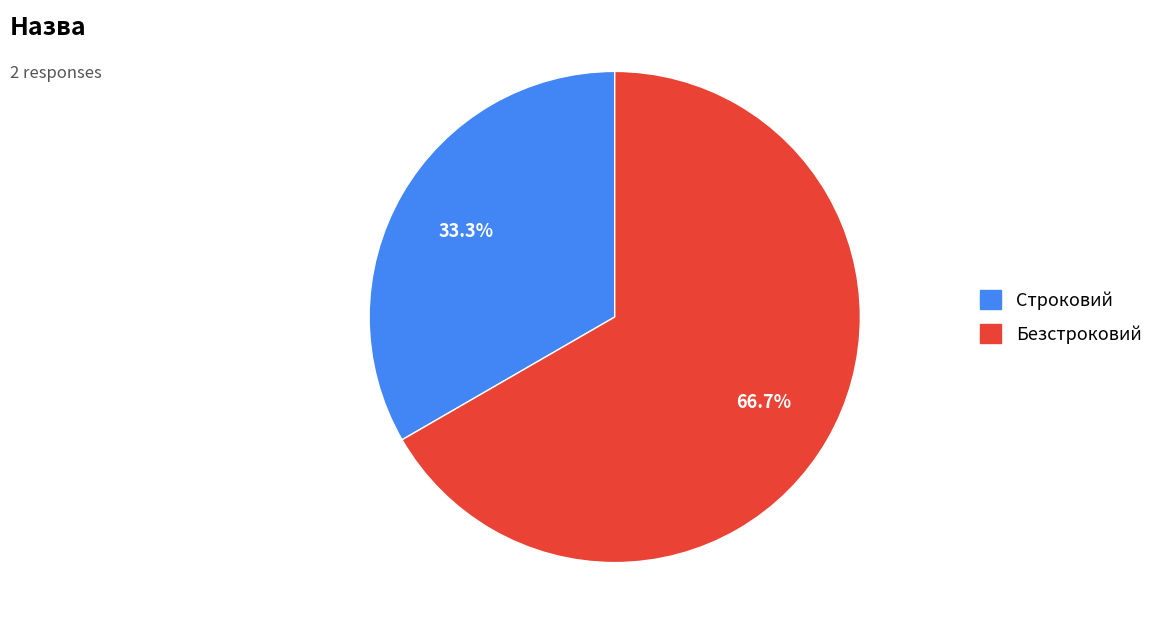

How many segments does this pie chart have?

2